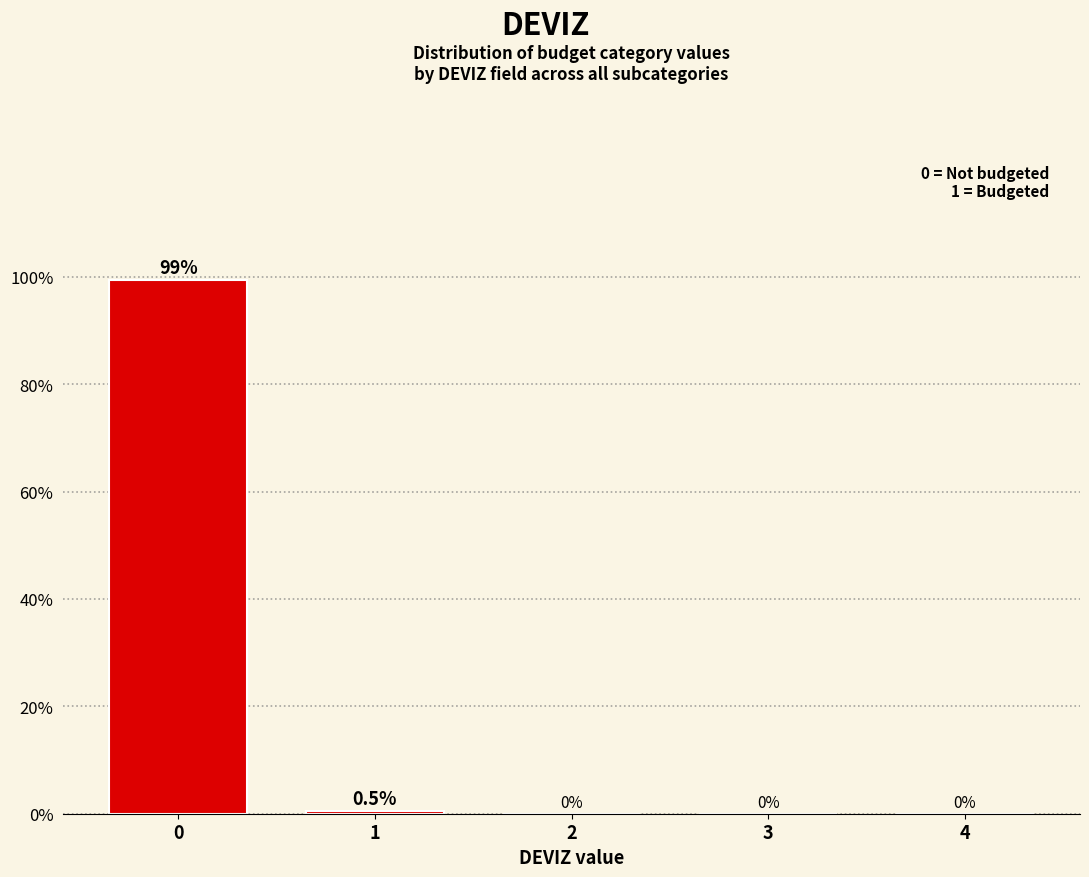

Reading left to right, list all the values displayed in this chart.

0=99.5	1=0.5	2=0.0	3=0.0	4=0.0